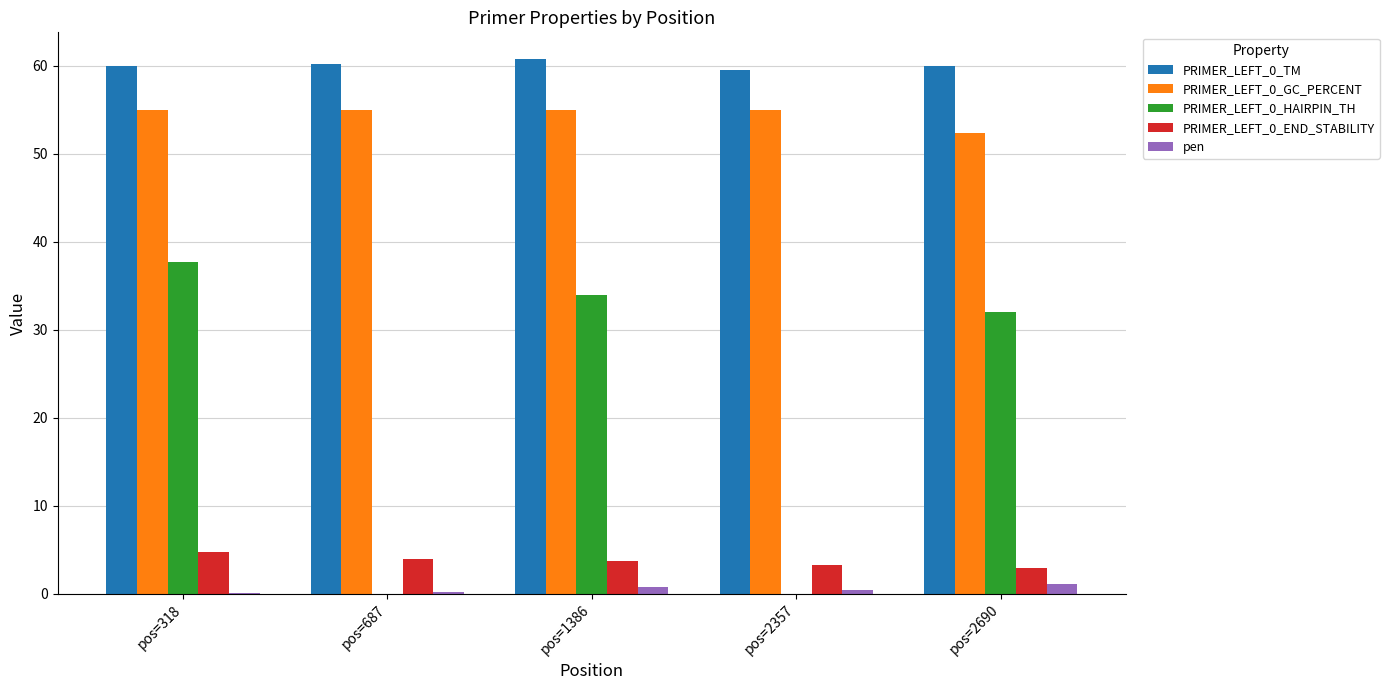

What is the approximate value of PRIMER_LEFT_0_TM at pos=1386?

60.8